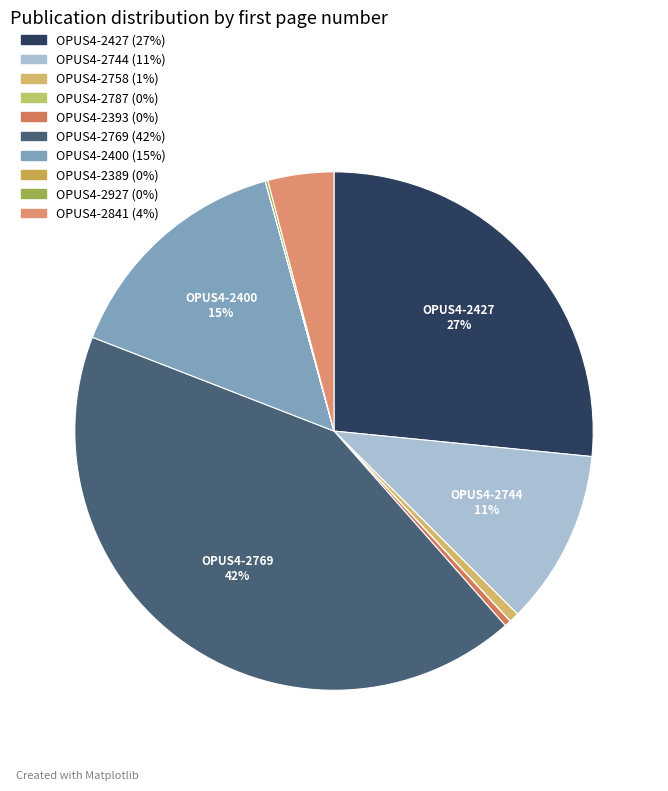

Which category has the smallest portion of the pie?

OPUS4-2787